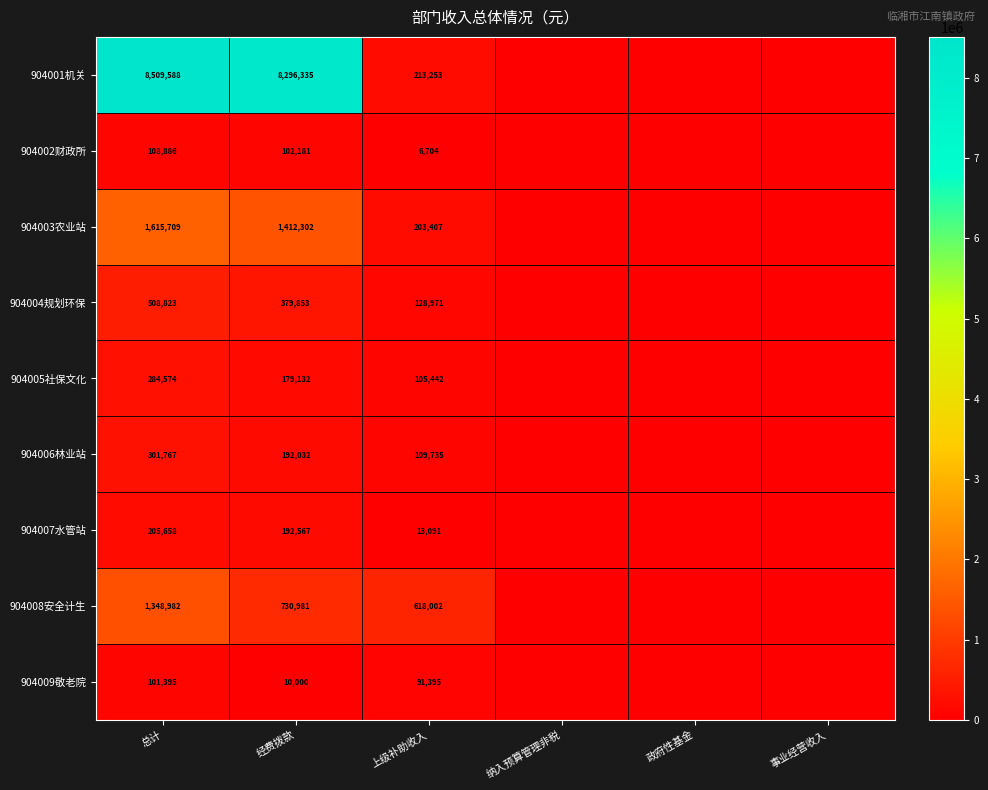

How many distinct data groups are displayed?

9